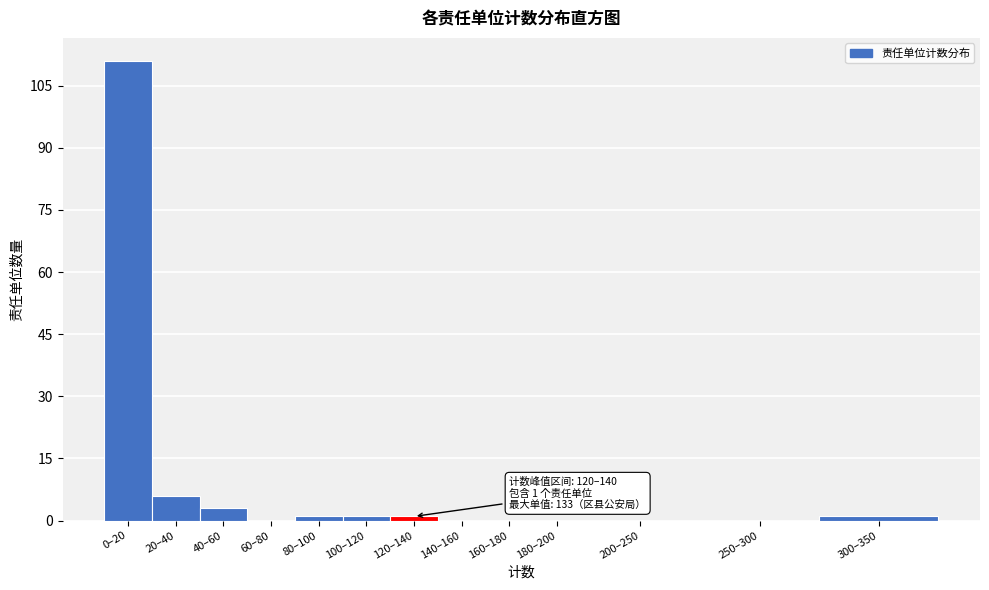

Reading left to right, what are all the values shown in this chart?

0–20=111	20–40=6	40–60=3	60–80=0	80–100=1	100–120=1	120–140=1	140–160=0	160–180=0	180–200=0	200–250=0	250–300=0	300–350=1